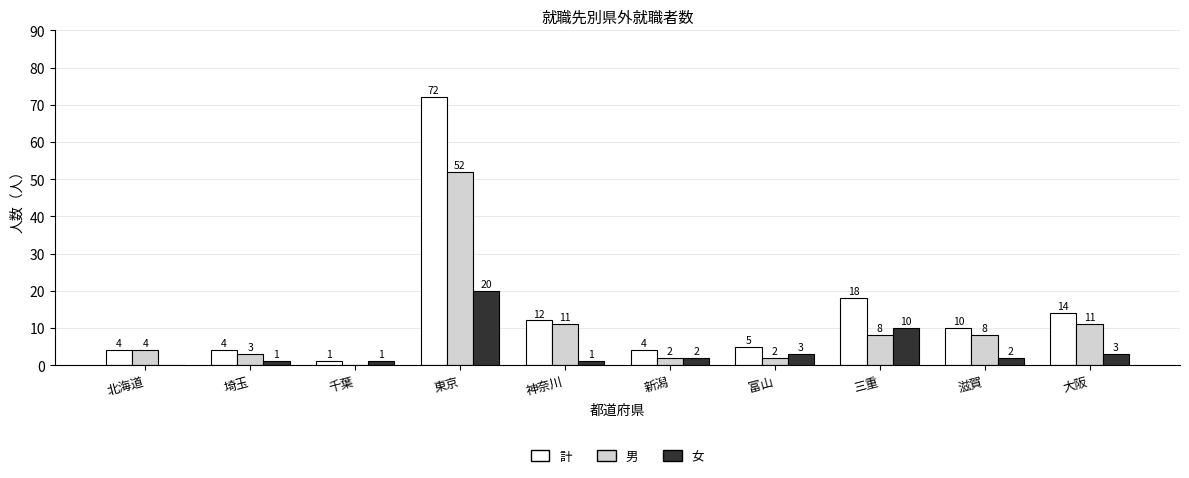

What is the sum of all 女 values?

43